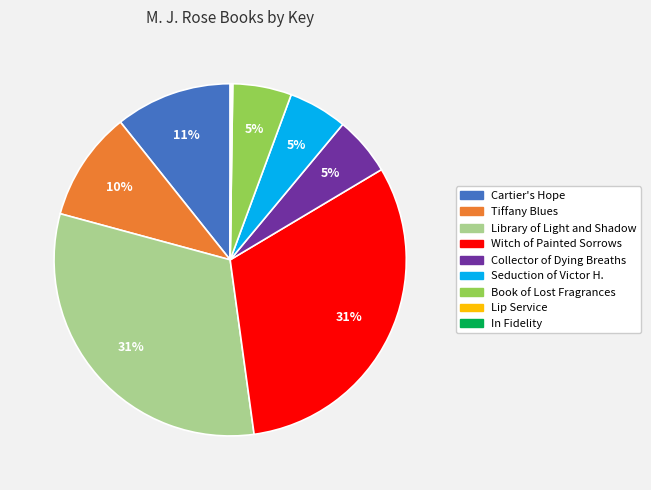

What percentage is the Cartier's Hope slice, to the nearest percent?

11%